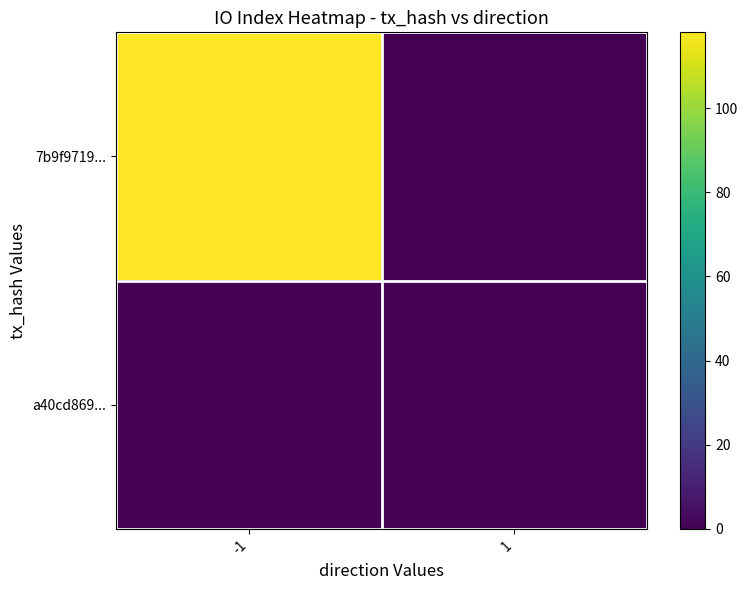

Which series has the largest total across all categories?

7b9f9719...